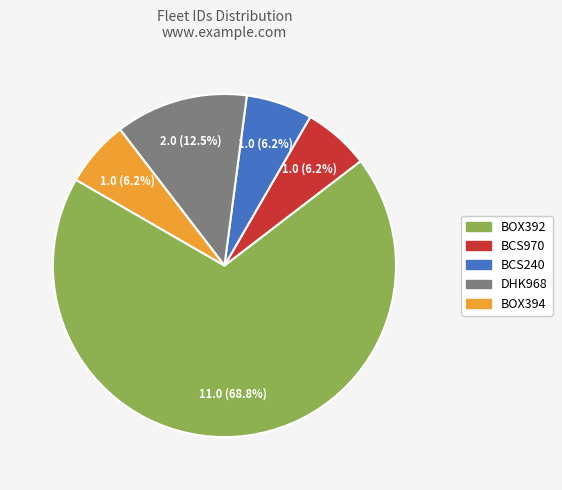

Between BOX392 and BOX394, which is larger?

BOX392